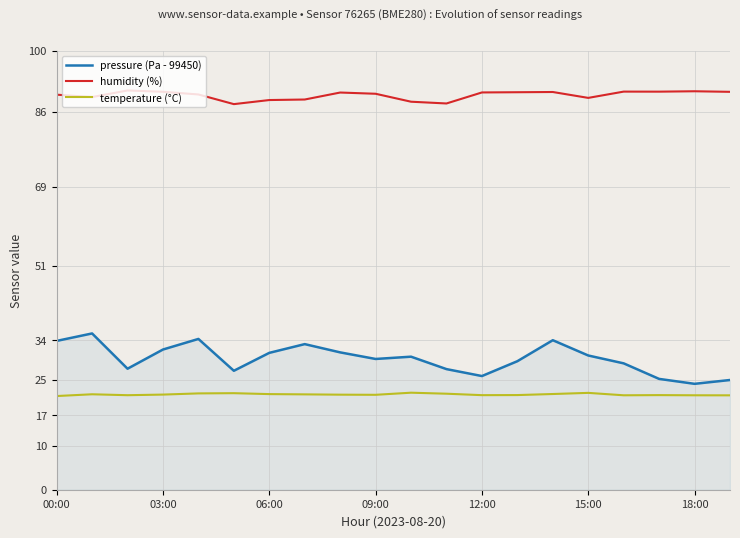

What is the minimum value shown in the chart?

21.3